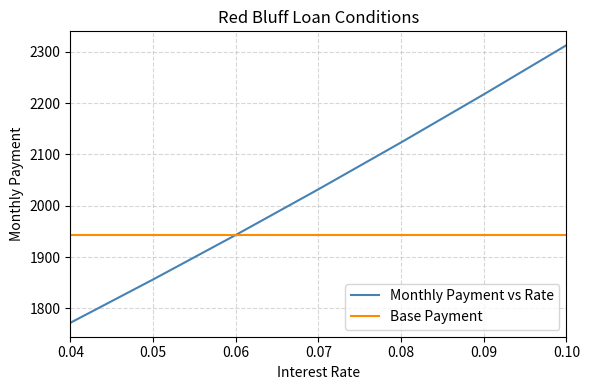

What is the sum of the Base Payment values at 0.04 and 0.05?

3885.7